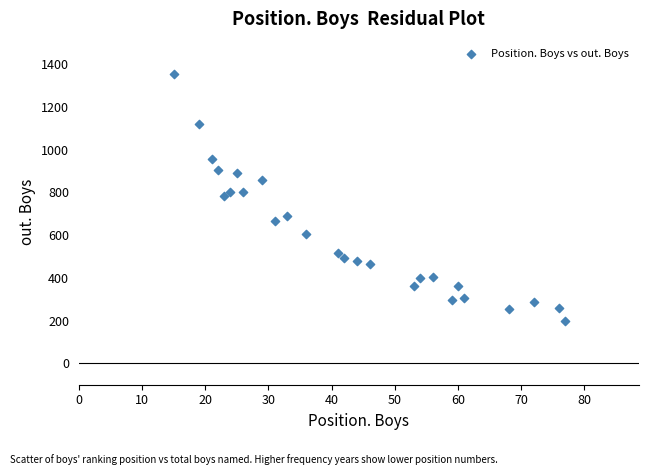

What is the range of X values (max minus min)?

62